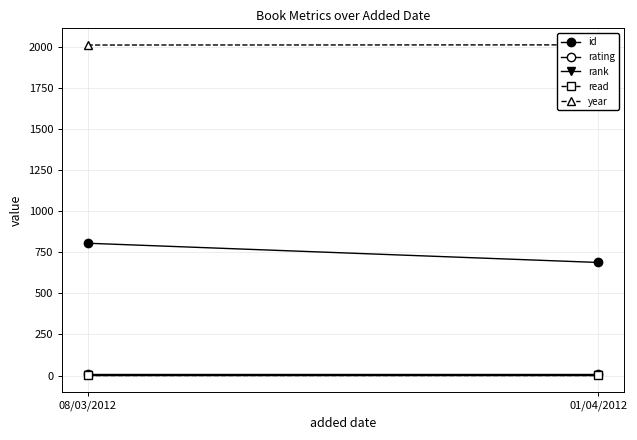

At which label does rating reach its minimum?

08/03/2012